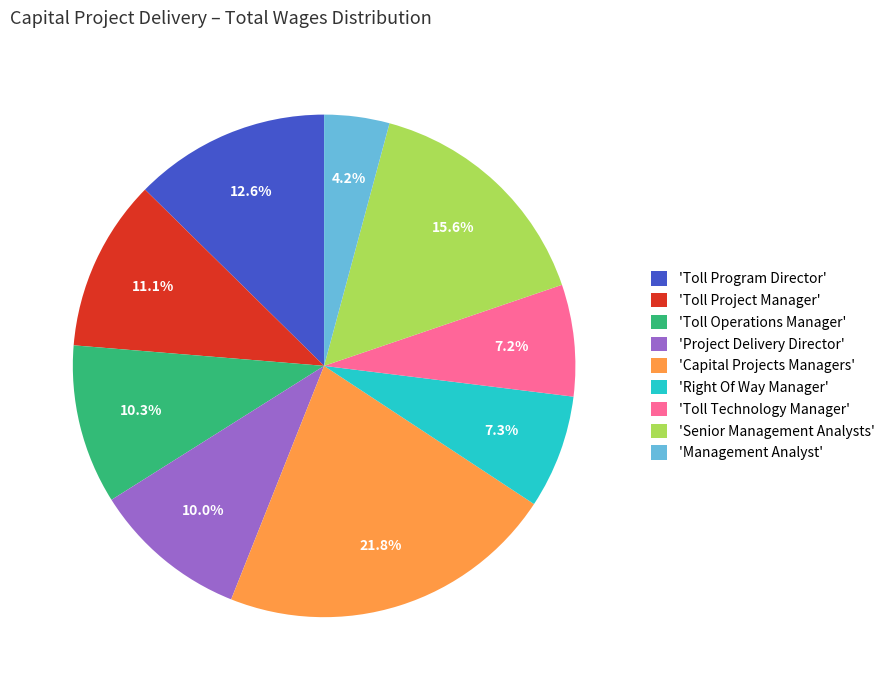

Which category has the biggest portion of the pie?

'Capital Projects Managers'